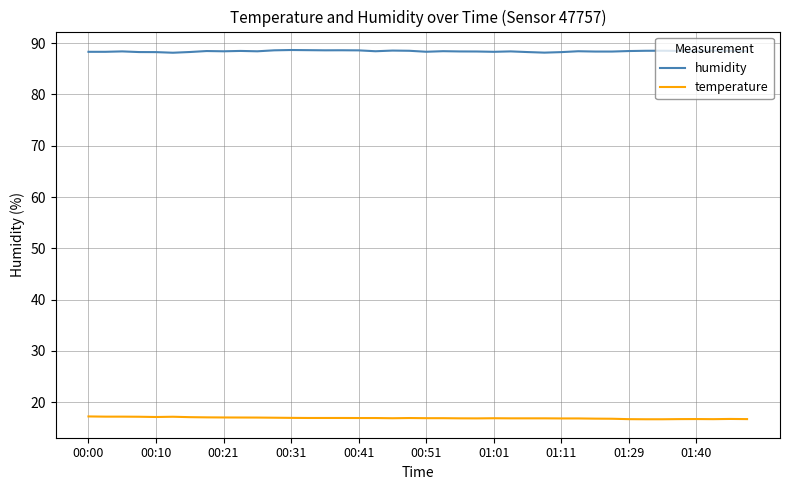

True or false: humidity and temperature cross at least once.

False